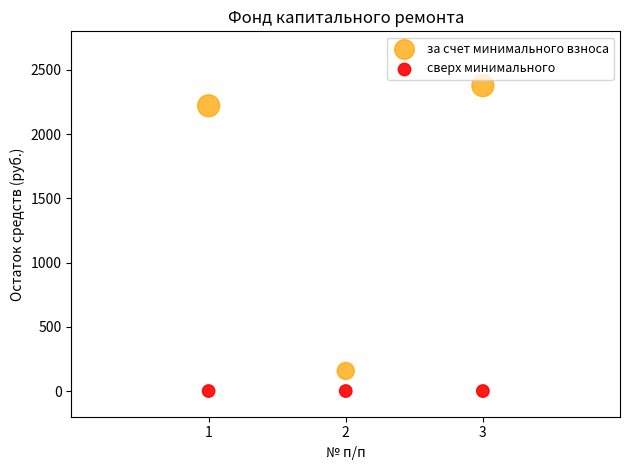

Which series reaches the minimum Y coordinate?

сверх минимального